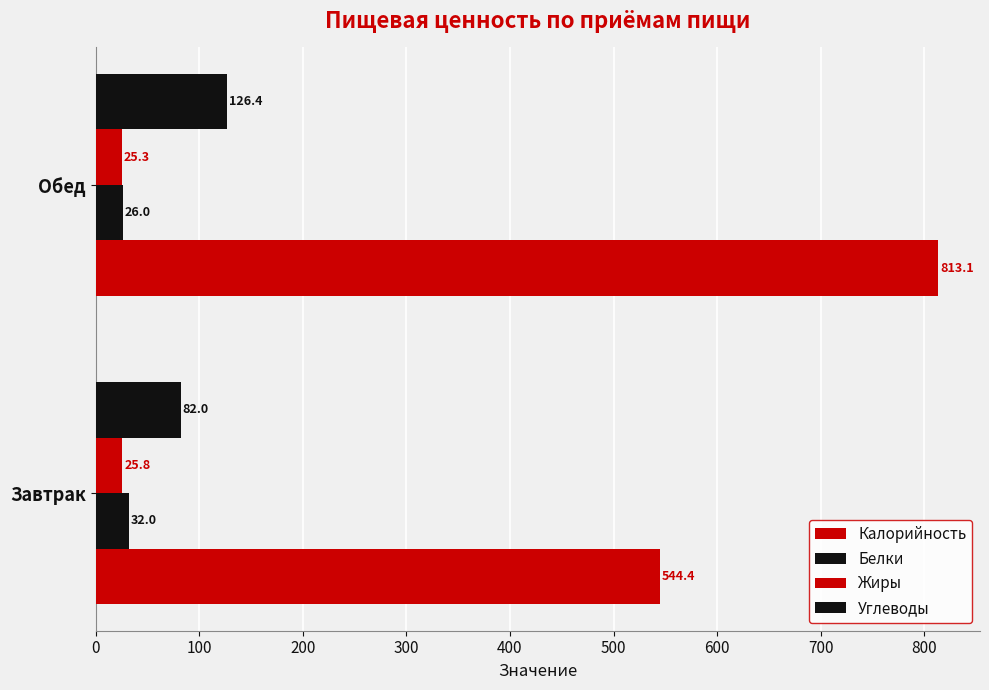

How many data points in Углеводы are above 126?

1